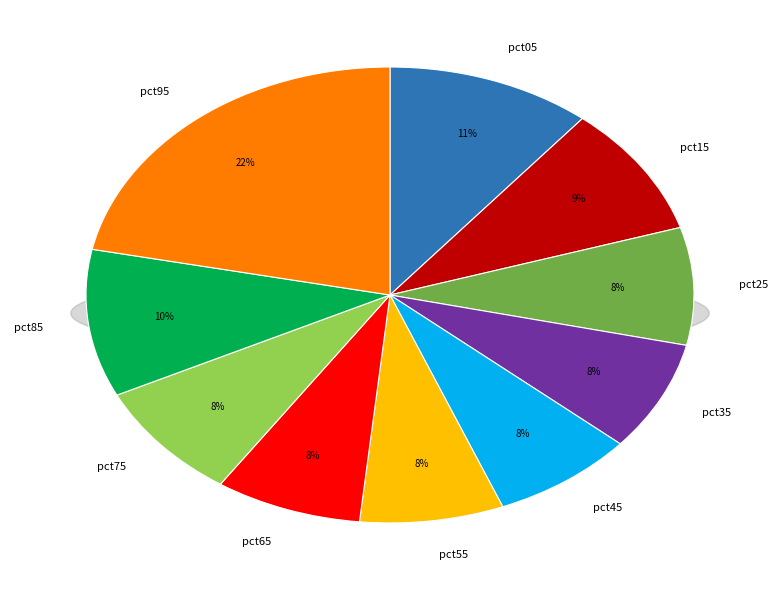

What percentage is the pct15 slice, to the nearest percent?

9%